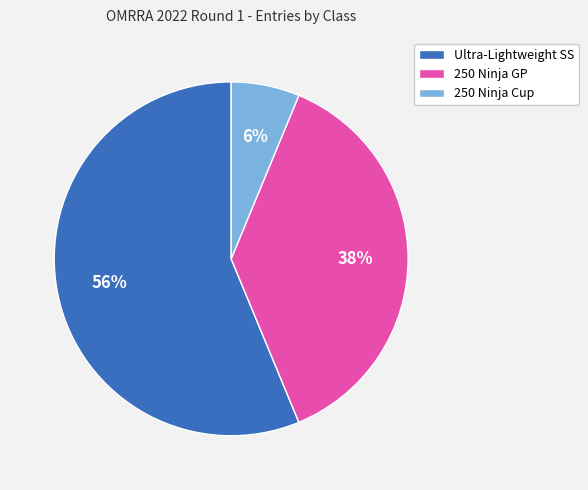

The Ultra-Lightweight SS slice represents 49% of the pie. True or false?

False